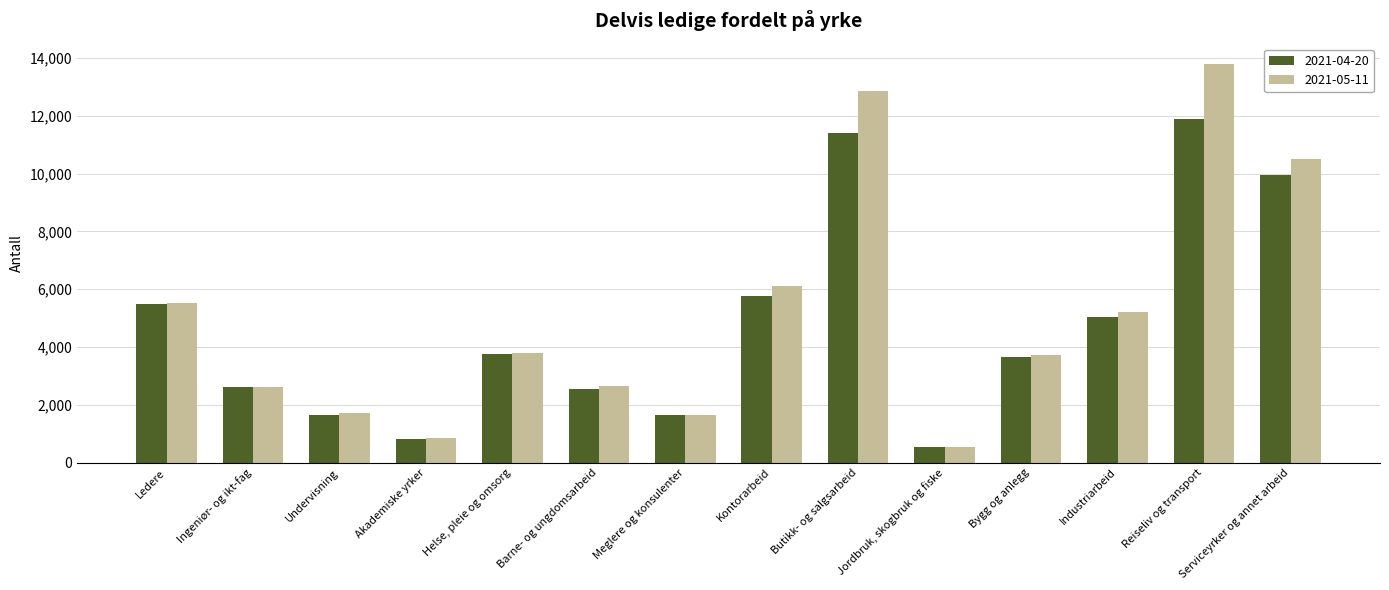

How many values in the 2021-05-11 series are below 3792?

7